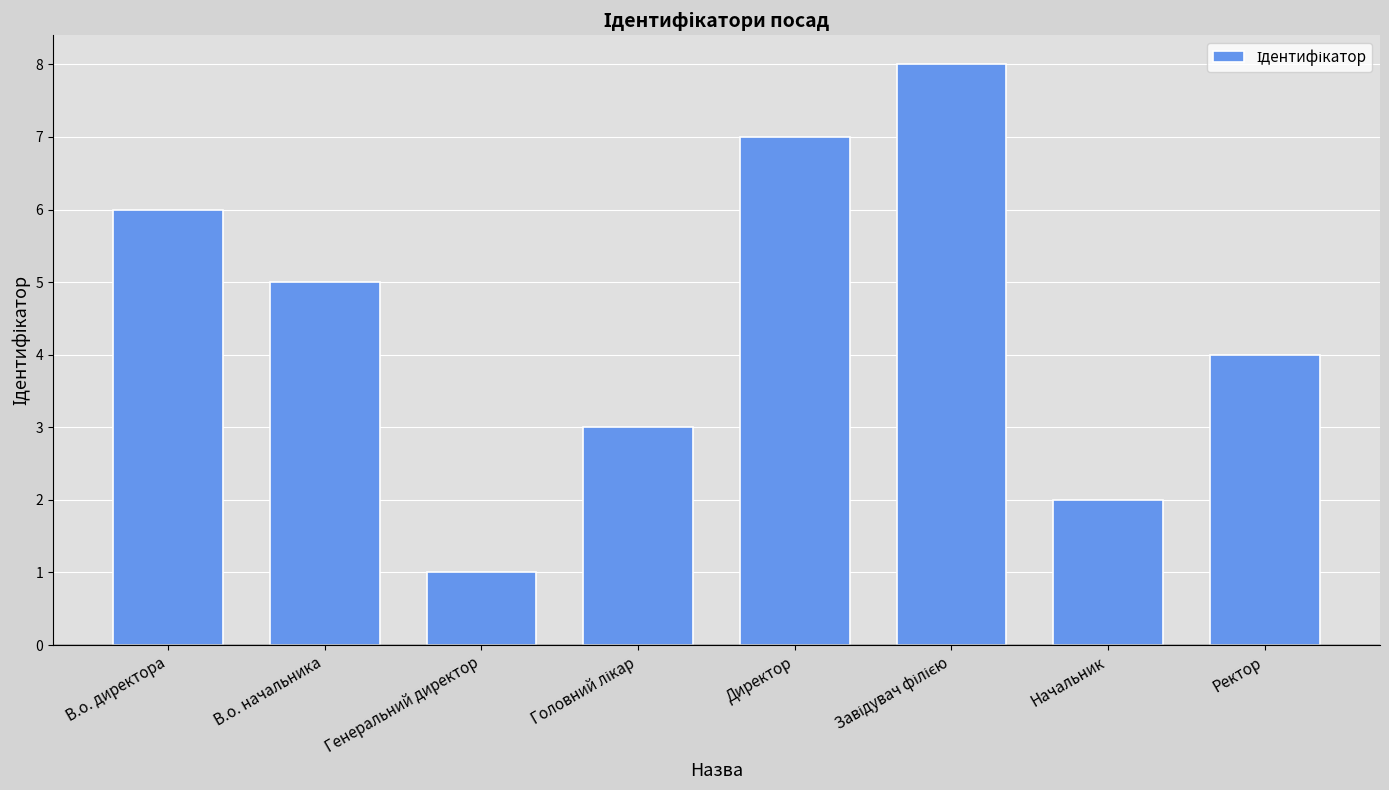

What is the value of the 2nd bar from the left?

5